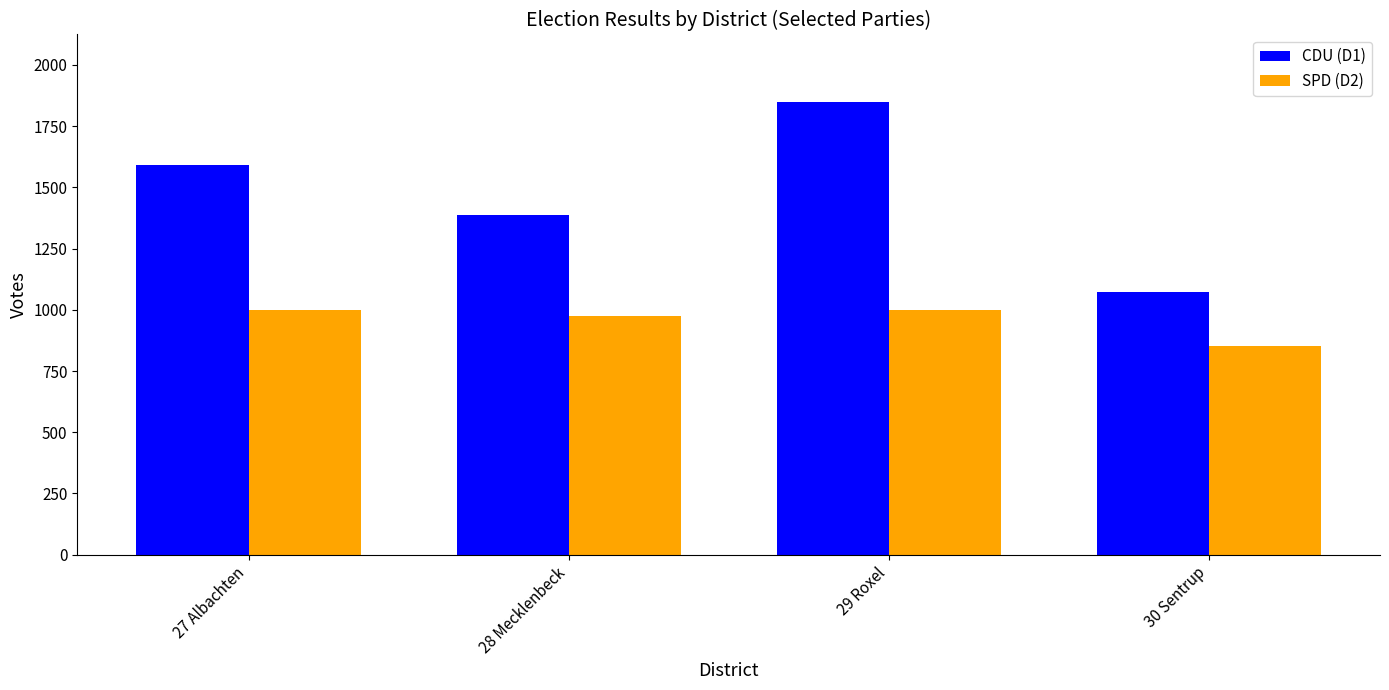

The value of CDU (D1) at 27 Albachten is 2718. True or false?

False